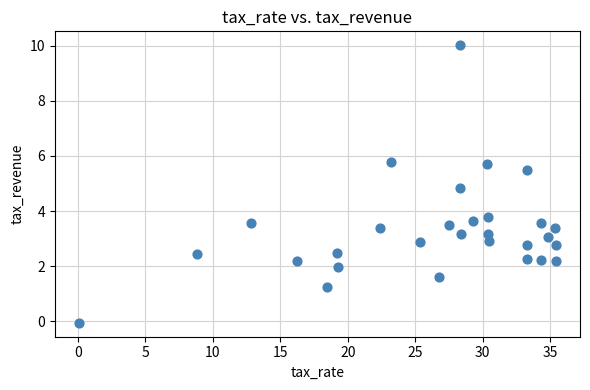

What is the range of X values (max minus min)?

35.4